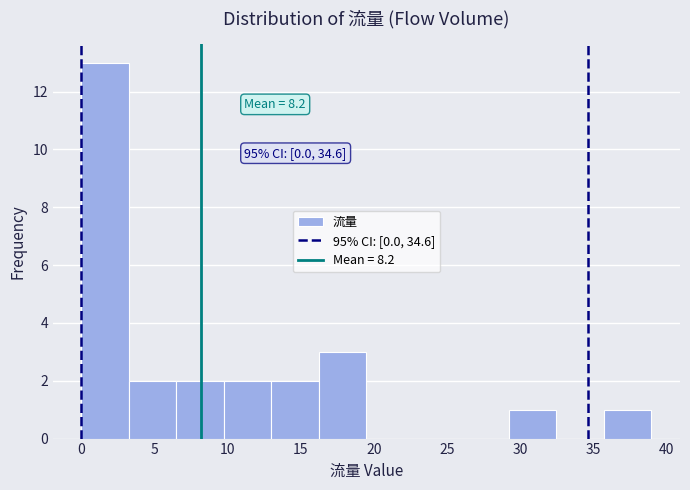

Which range on the x-axis has the tallest bar?

0.00 to 3.25